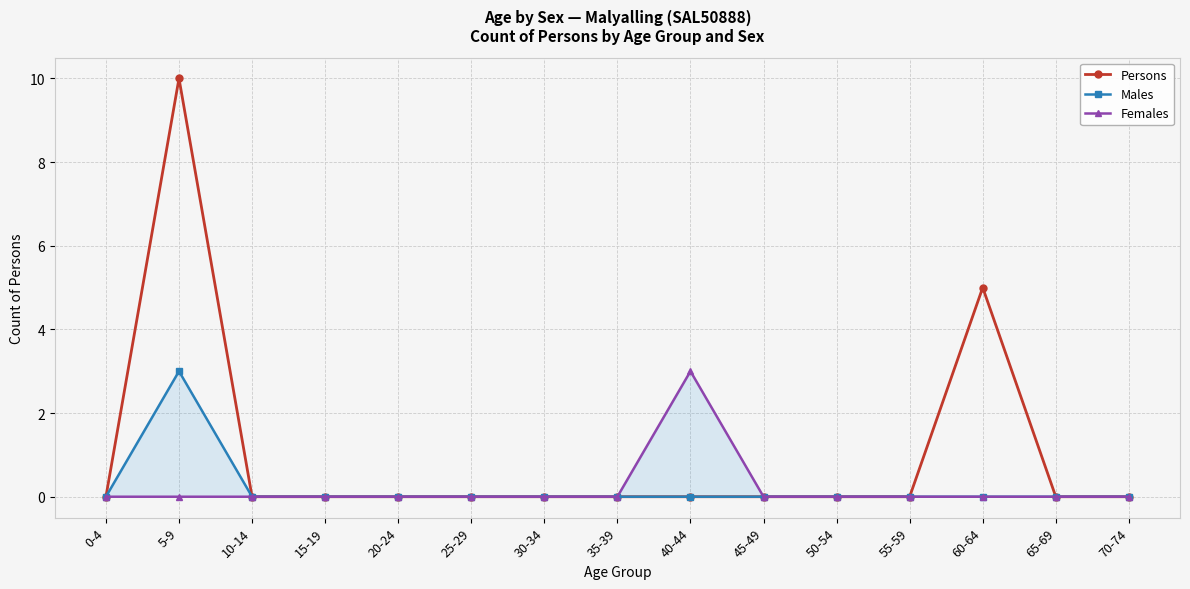

What are all the series names shown in the legend?

Persons, Males, Females